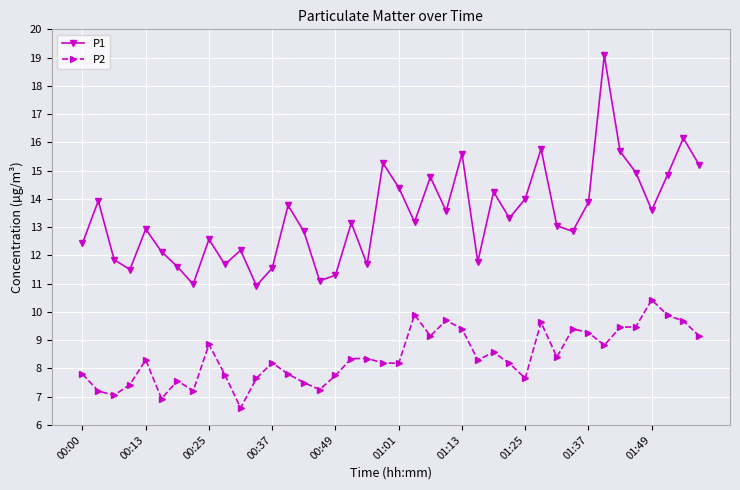

True or false: P1 has more than 0 points higher than both neighbors.

True